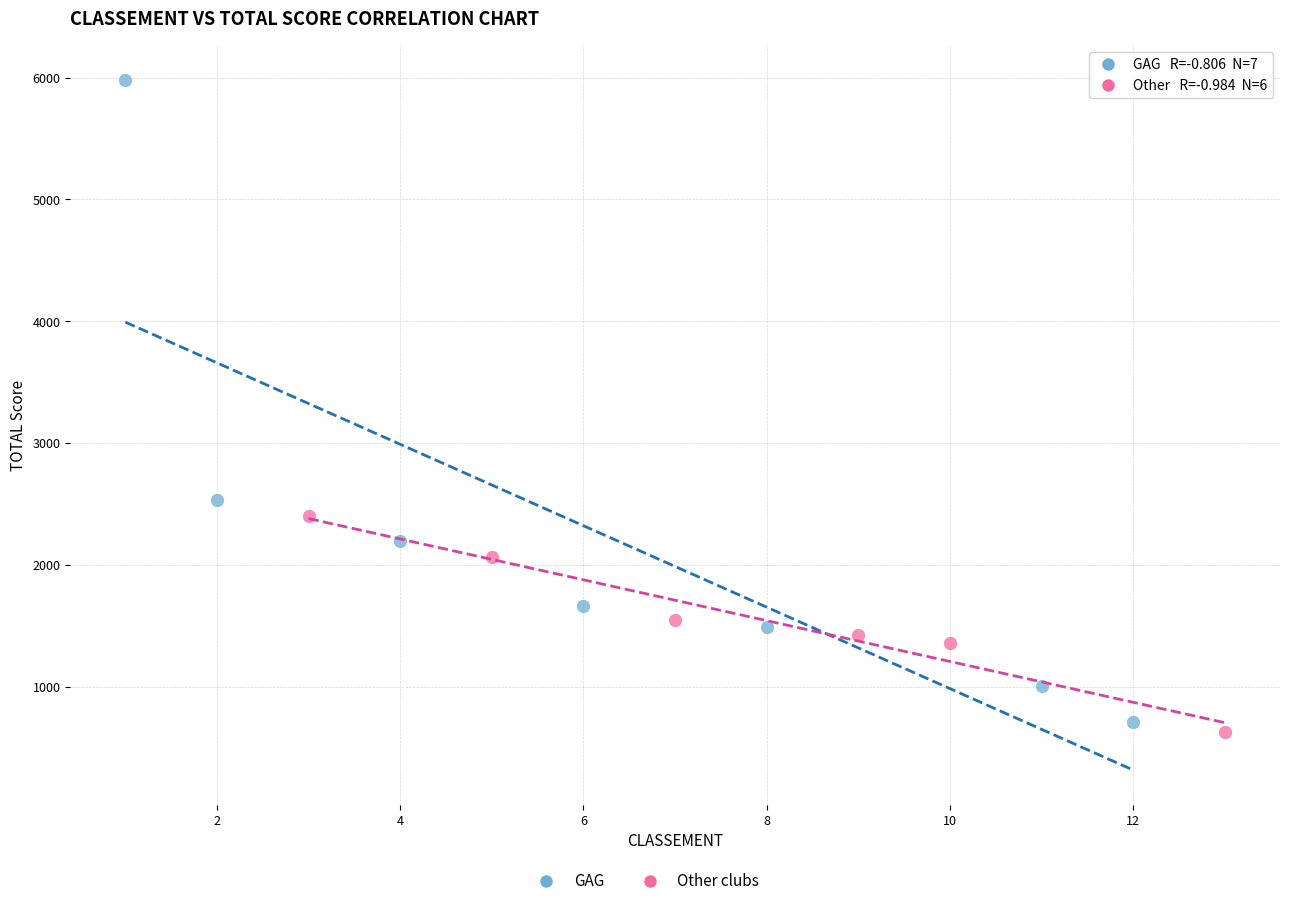

Which series has the largest Y range (max minus min)?

GAG